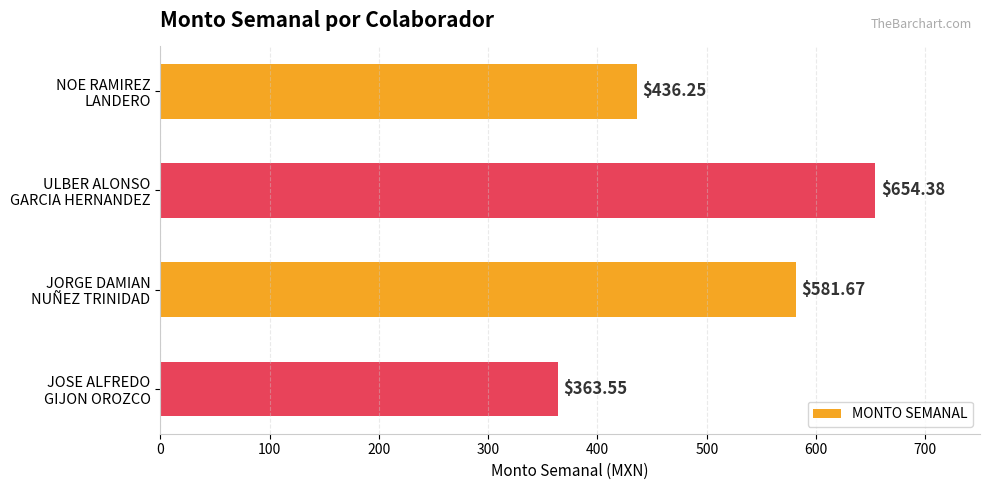

How many values exceed 581?

2